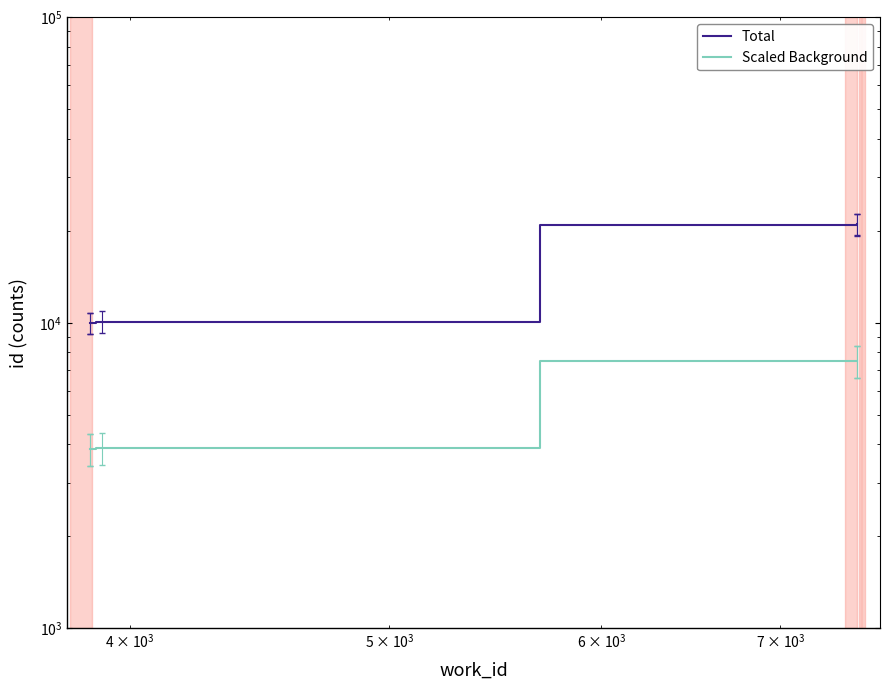

Count the number of categories in the chart.

5